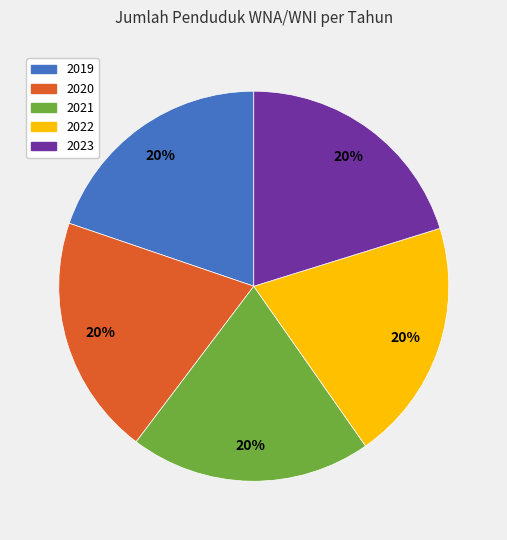

Combined, do 2023 and 2021 account for over 50%?

No